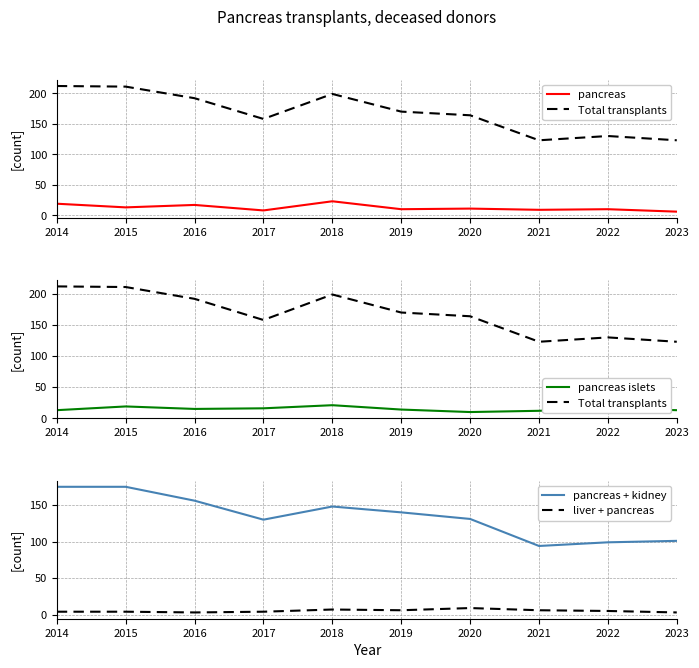

How many liver + pancreas values are between 4 and 6?

6